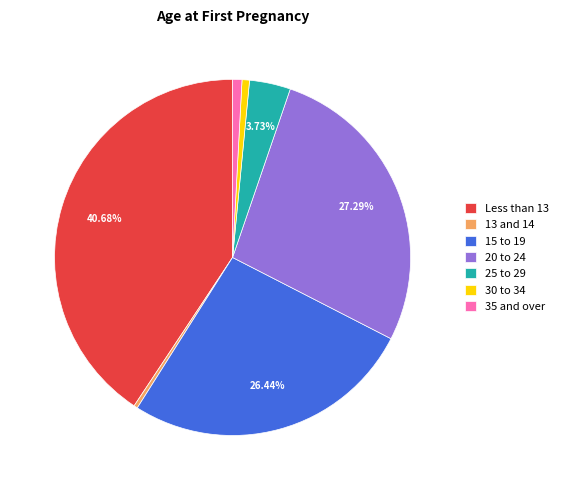

Does any single category account for the majority?

No